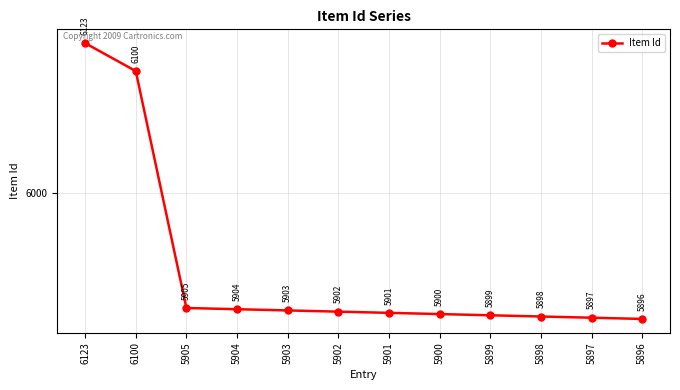

Reading right to left, list all the values displayed in this chart.

5896	5897	5898	5899	5900	5901	5902	5903	5904	5905	6100	6123